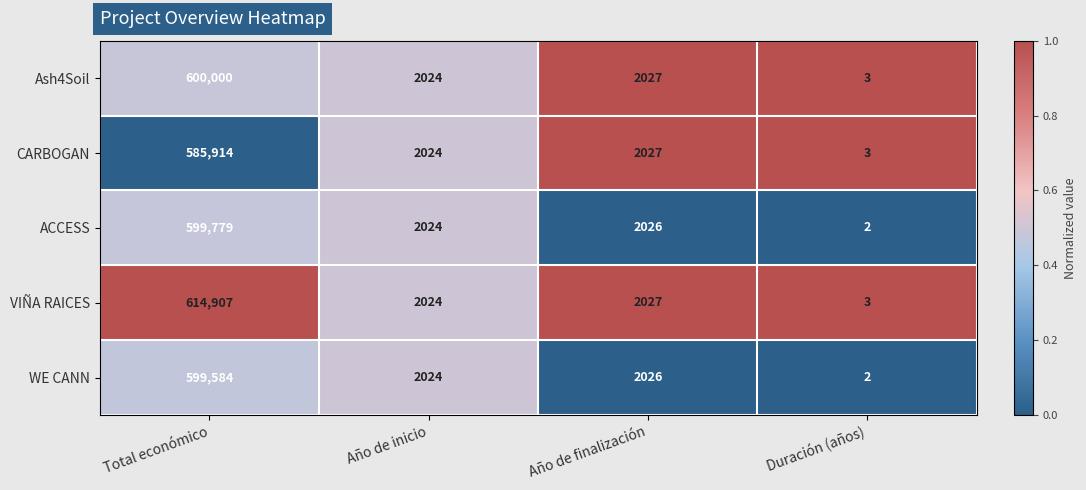

List the labels in order of Ash4Soil value, smallest first.

Duración (años), Año de inicio, Año de finalización, Total económico